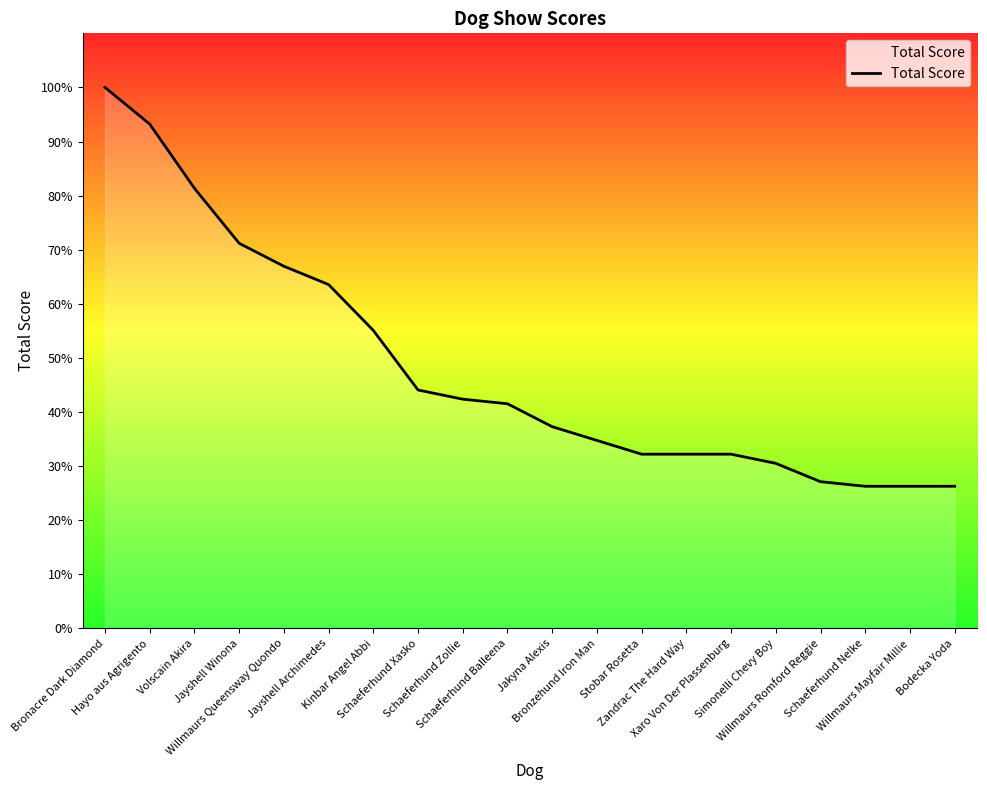

Does the chart display data point markers on the line(s)?

No